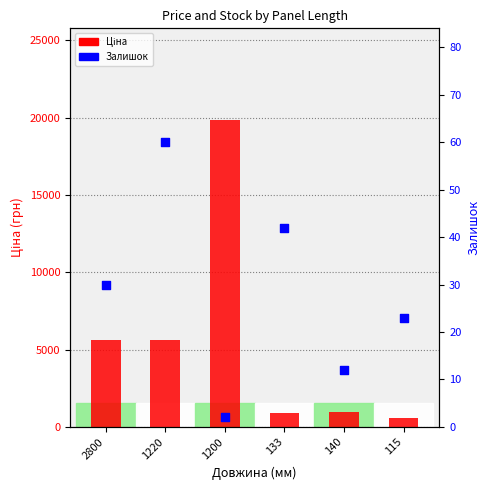

What are all the series names shown in the legend?

Ціна, Залишок